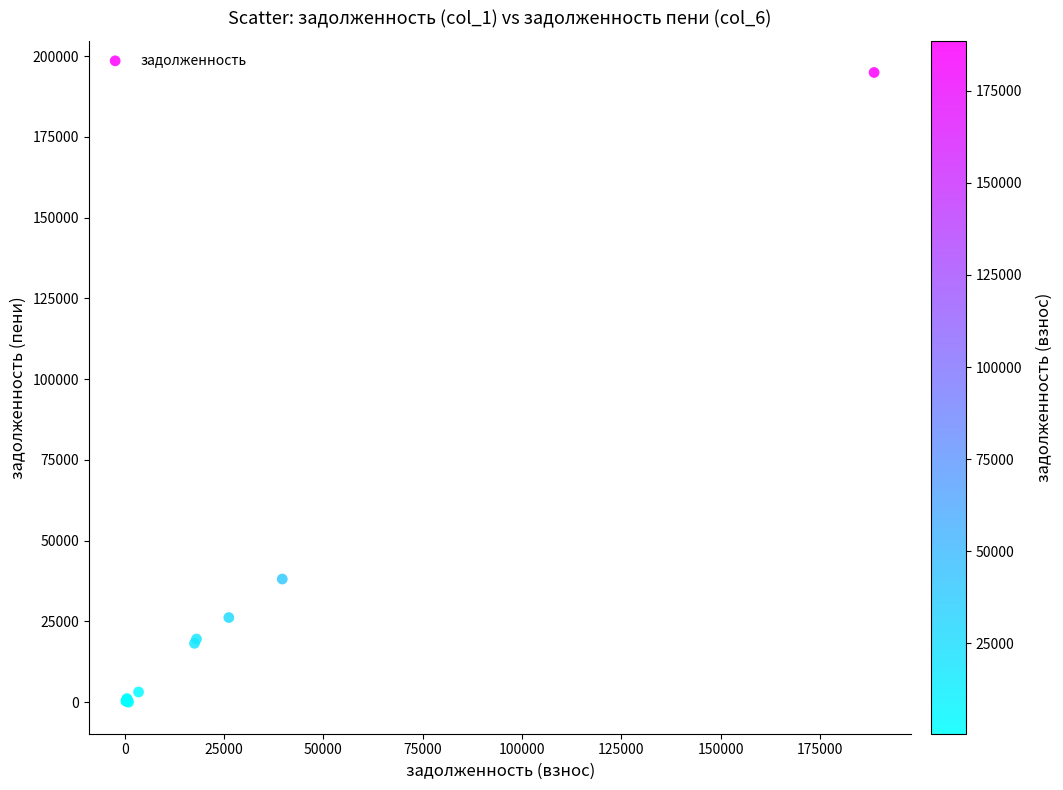

What Y value in the scatter plot is closest to 97476?

38139.2